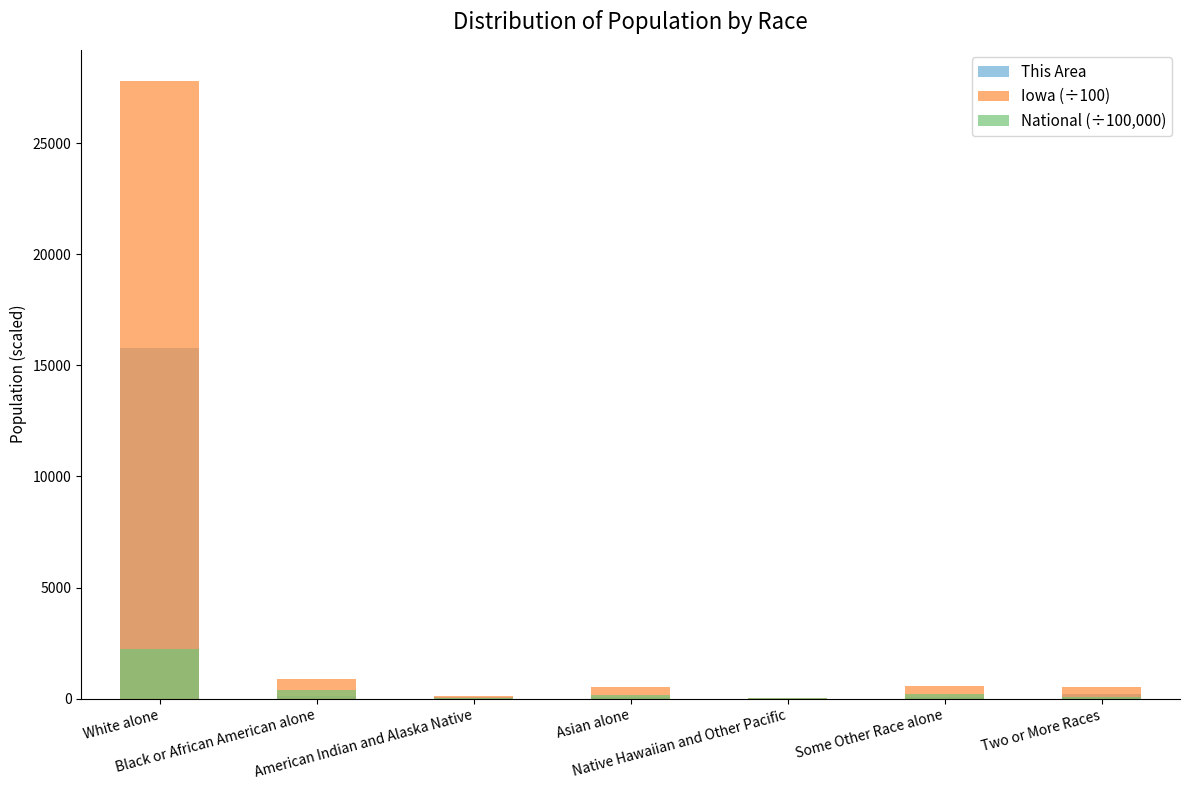

Between Two or More Races and Some Other Race alone, which is larger?

Two or More Races